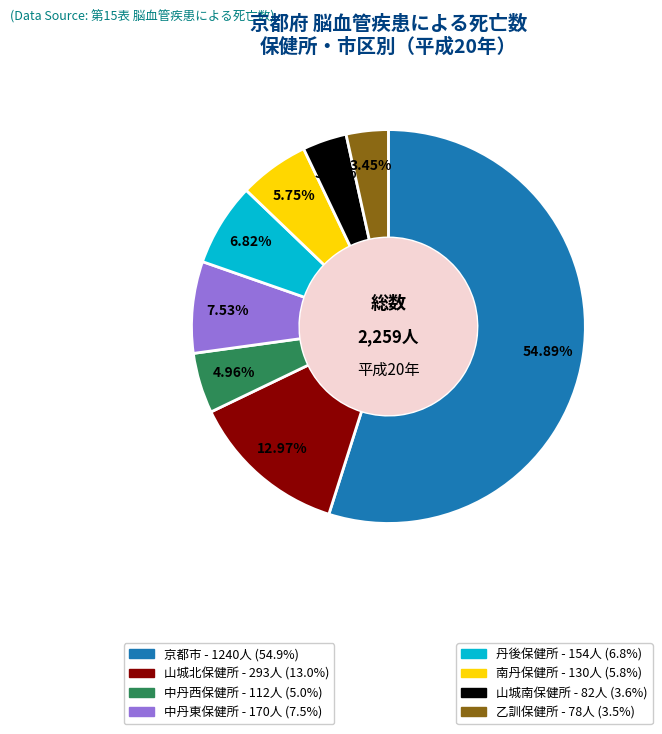

Does any single category account for the majority?

Yes